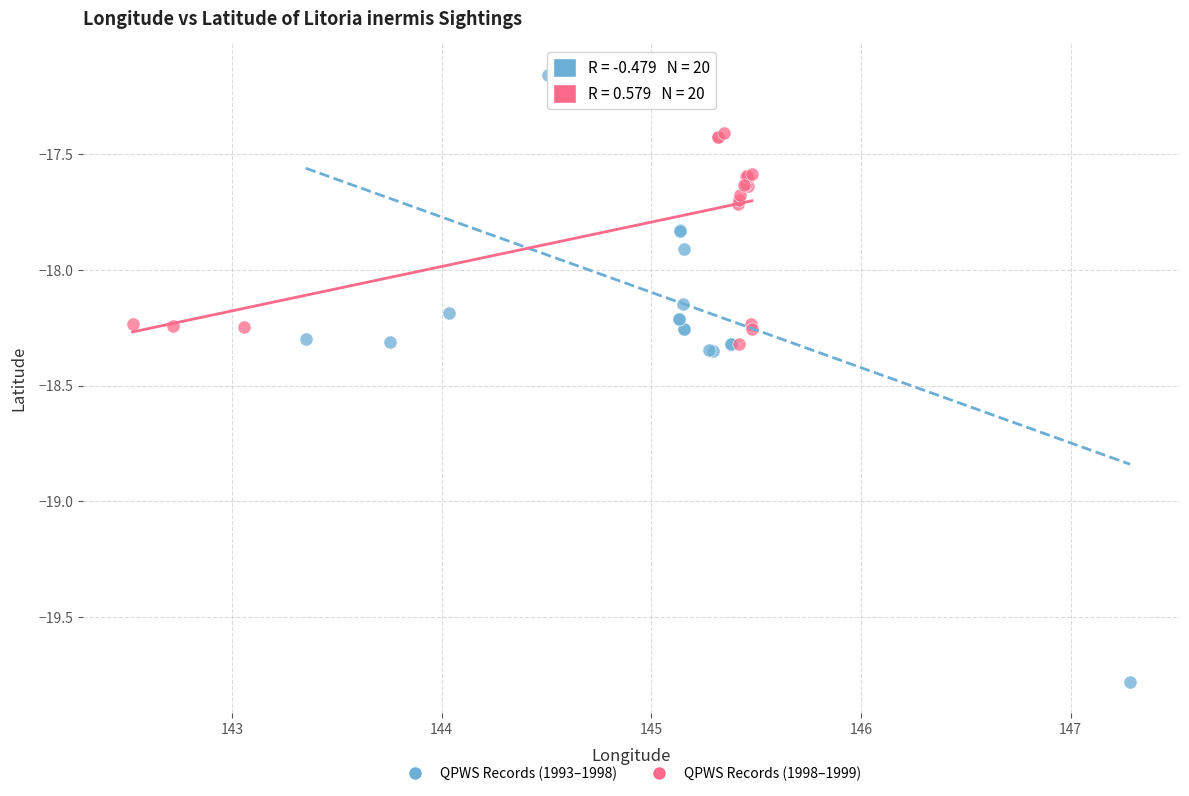

What are all the series names shown in the legend?

QPWS Records (1993–1998), QPWS Records (1998–1999)